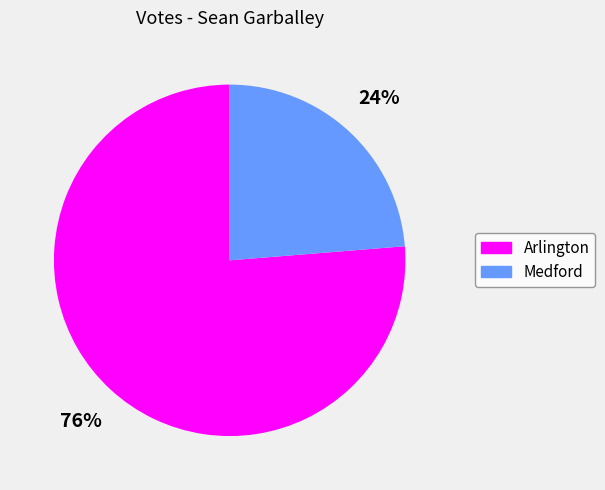

To the nearest percent, what portion does Medford represent?

24%